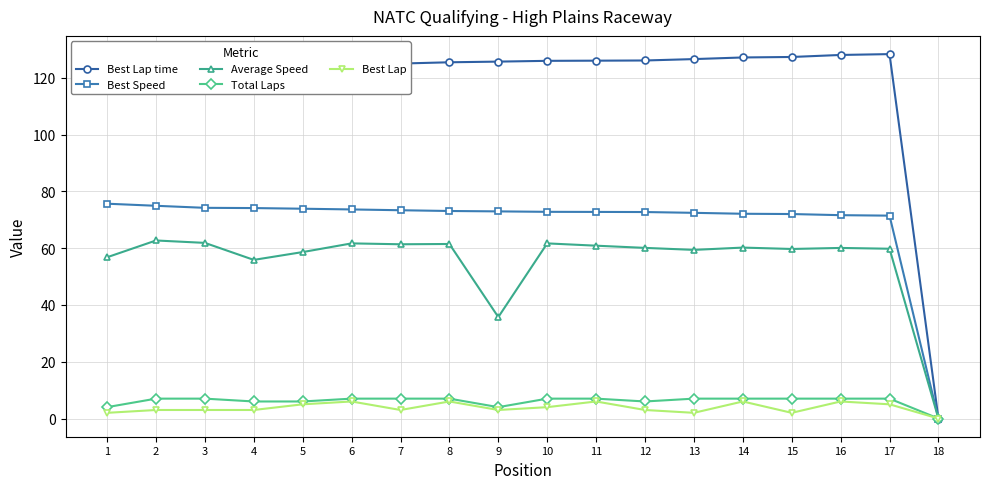

What is the total value across all series at 8?

273.2